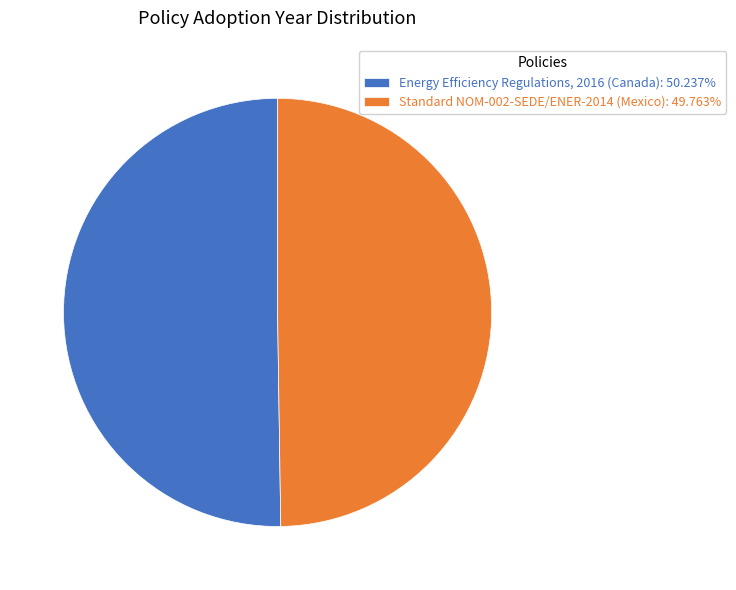

Approximately how many times larger is the value at Energy Efficiency Regulations, 2016 (Canada): 50.237% compared to Standard NOM-002-SEDE/ENER-2014 (Mexico): 49.763%?

1.0